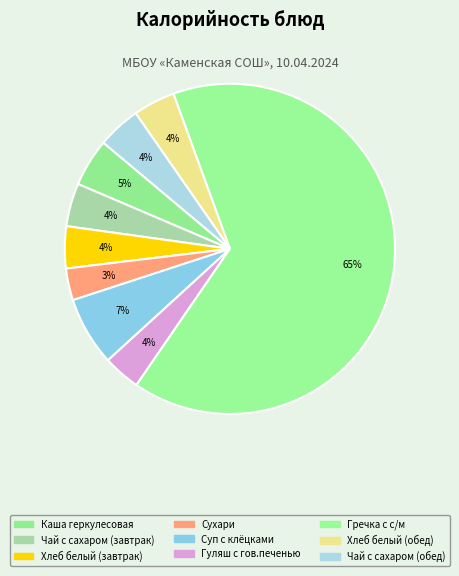

Which slice is the largest?

Гречка с с/м